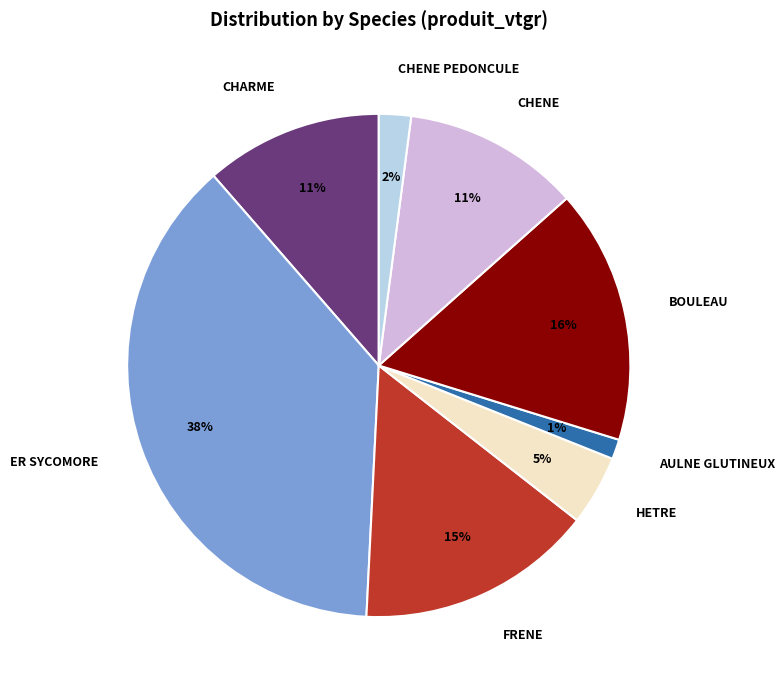

The FRENE slice represents 28% of the pie. True or false?

False